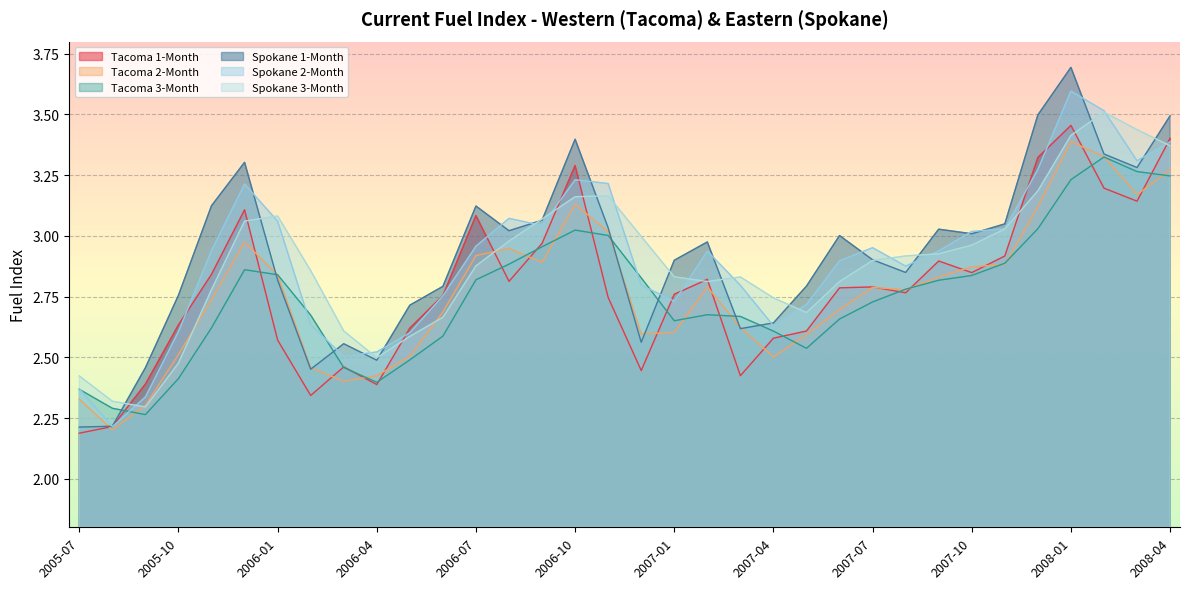

What is the difference between the maximum and second lowest values in the Spokane 3-Month series?

1.2